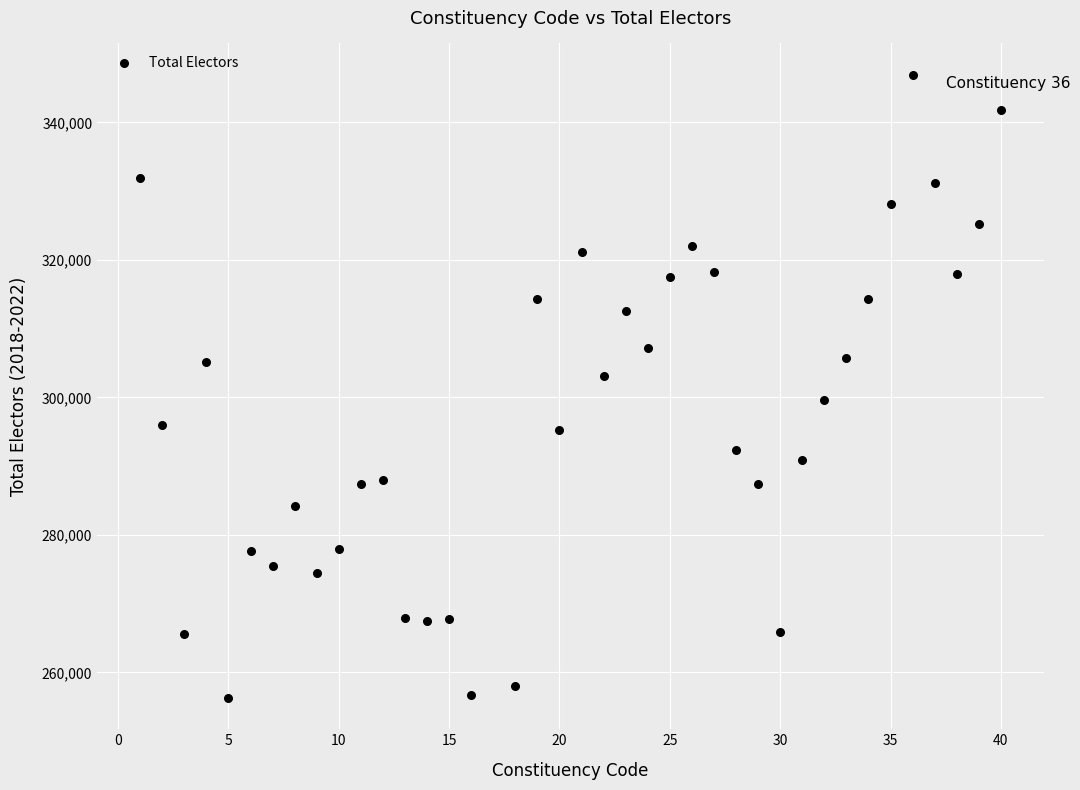

What is the range of Y values (max minus min)?

90685